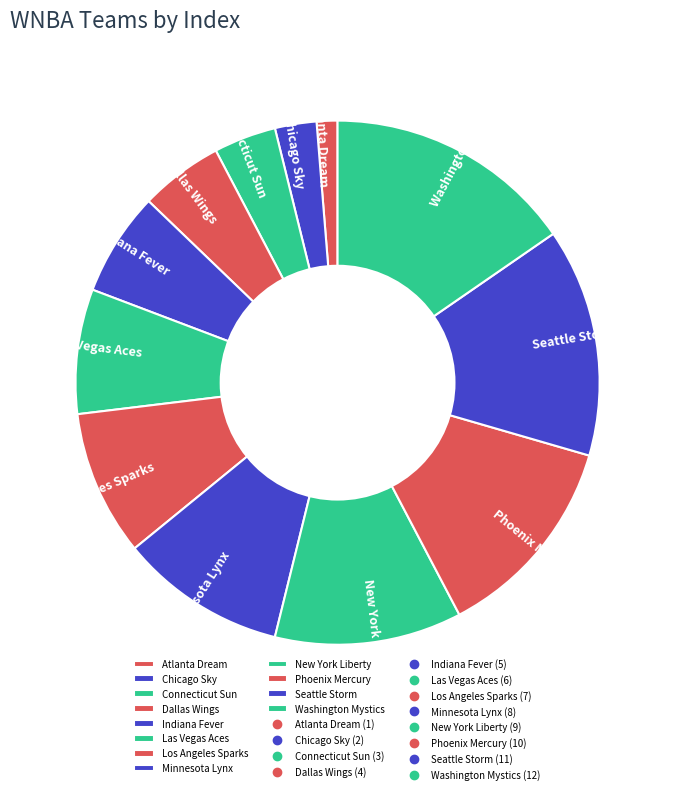

Is there a majority slice in this chart?

No